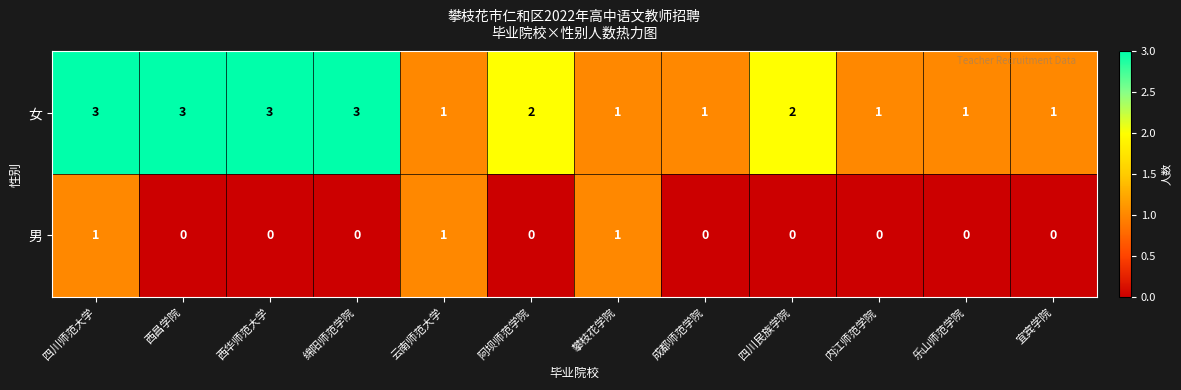

What is the maximum value shown in the chart?

3